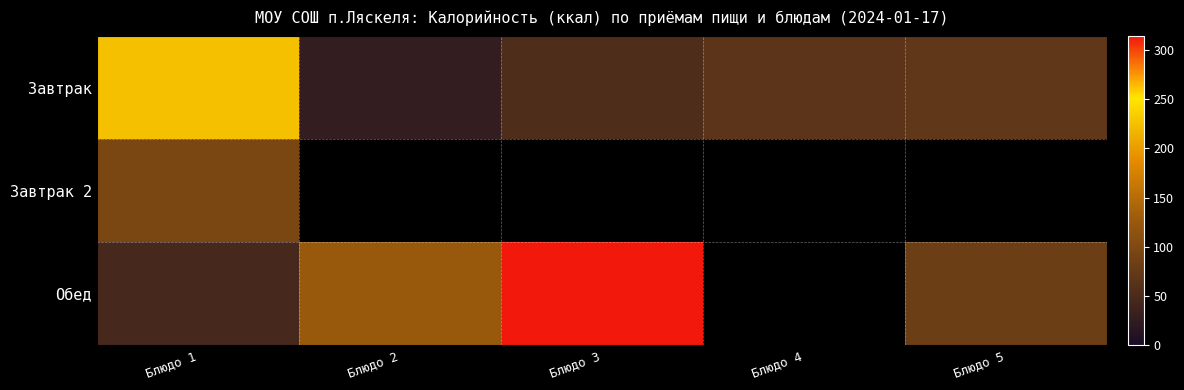

Rank the series at Блюдо 1 from highest to lowest value.

Завтрак, Завтрак 2, Обед